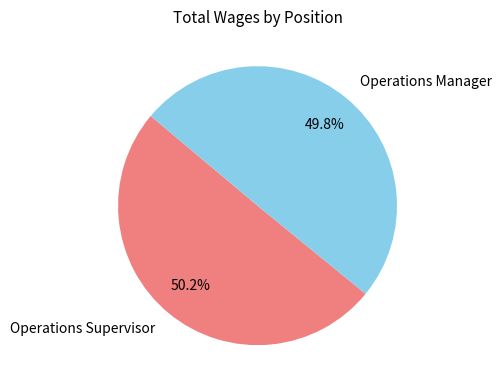

Does any single category account for the majority?

Yes